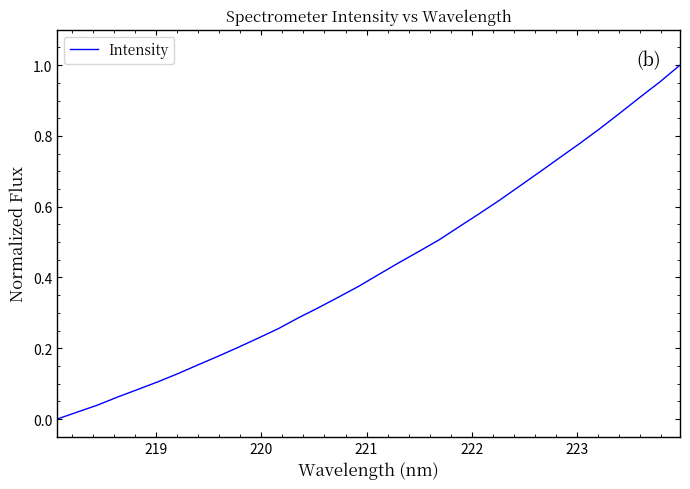

How many values exceed 0?

31